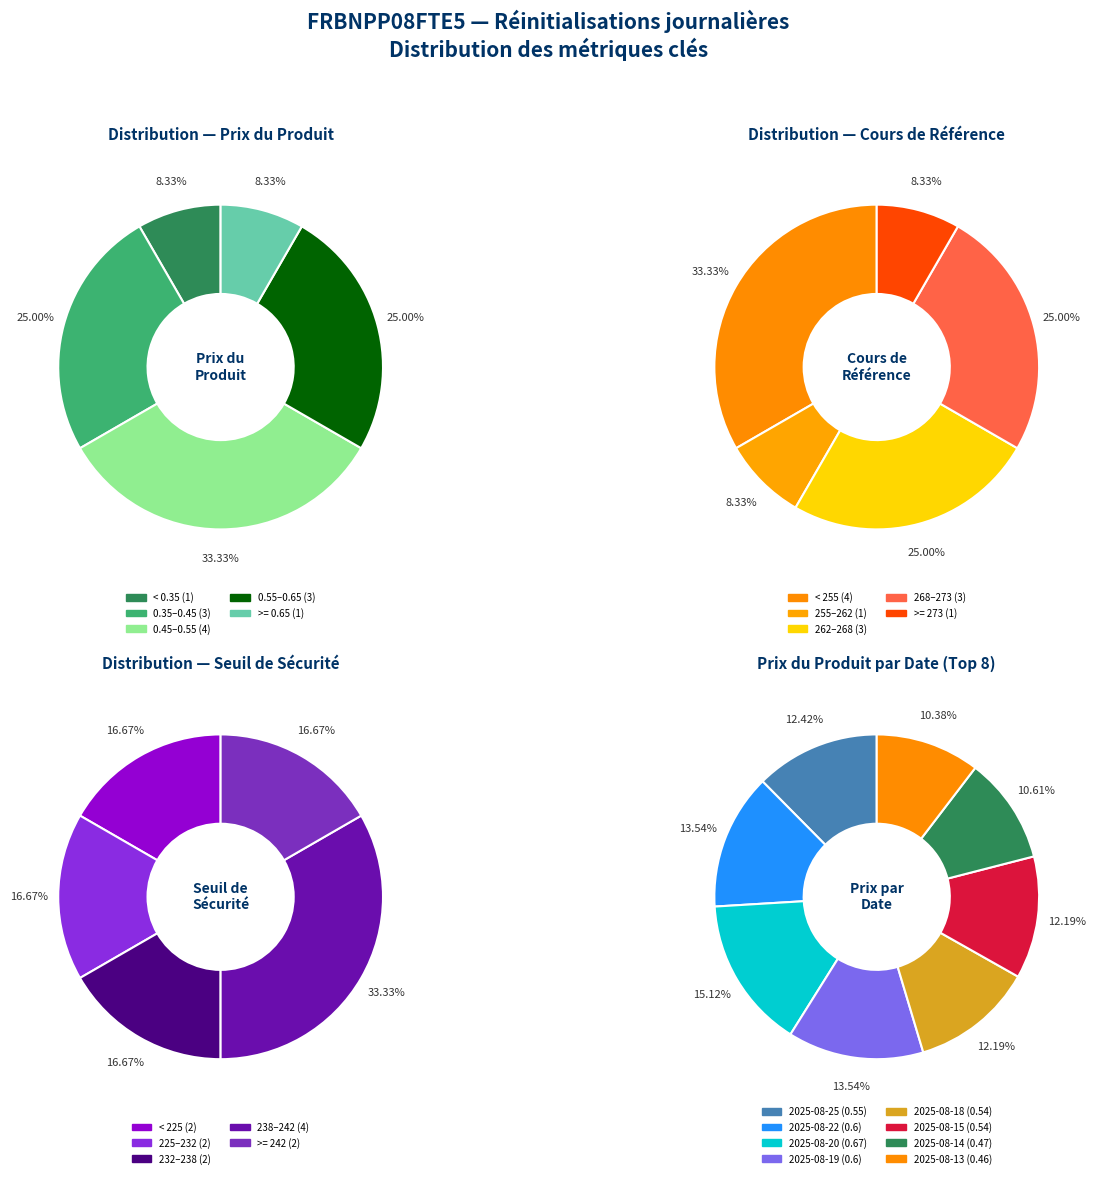

True or false: 2025-08-07 accounts for 2% of the total.

False